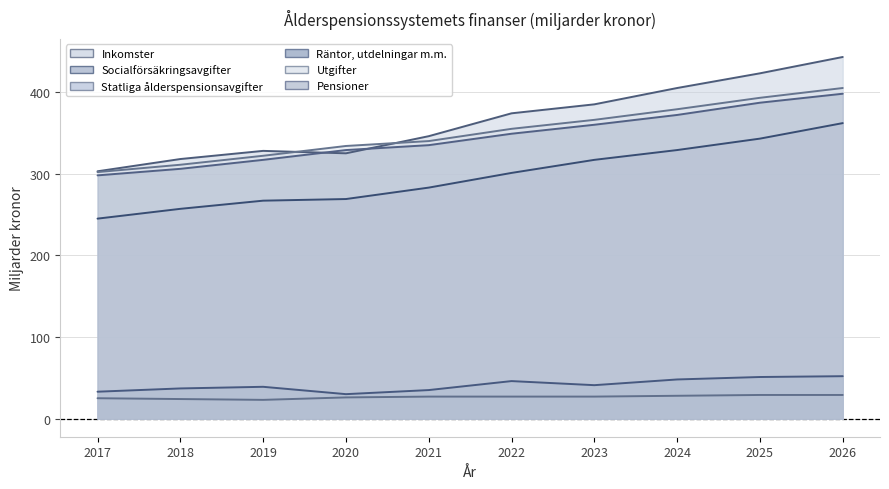

Which series has the largest total across all categories?

Inkomster